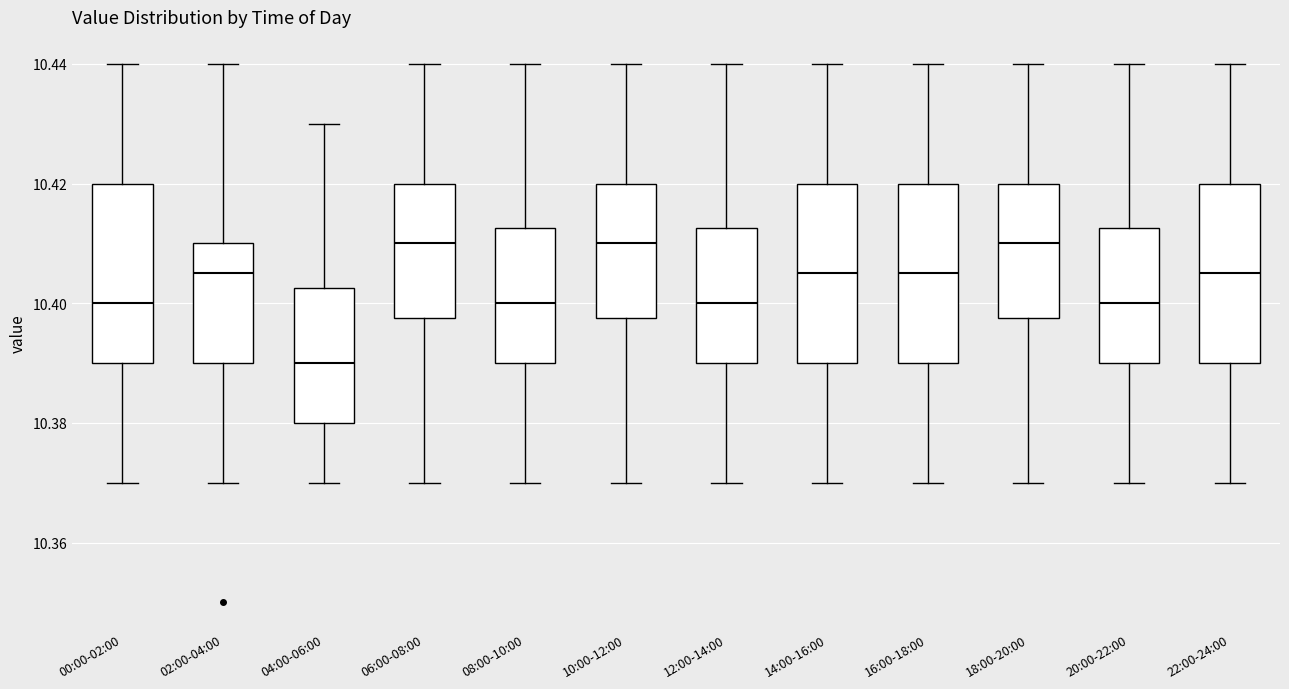

Which box has the lowest median line?

04:00-06:00